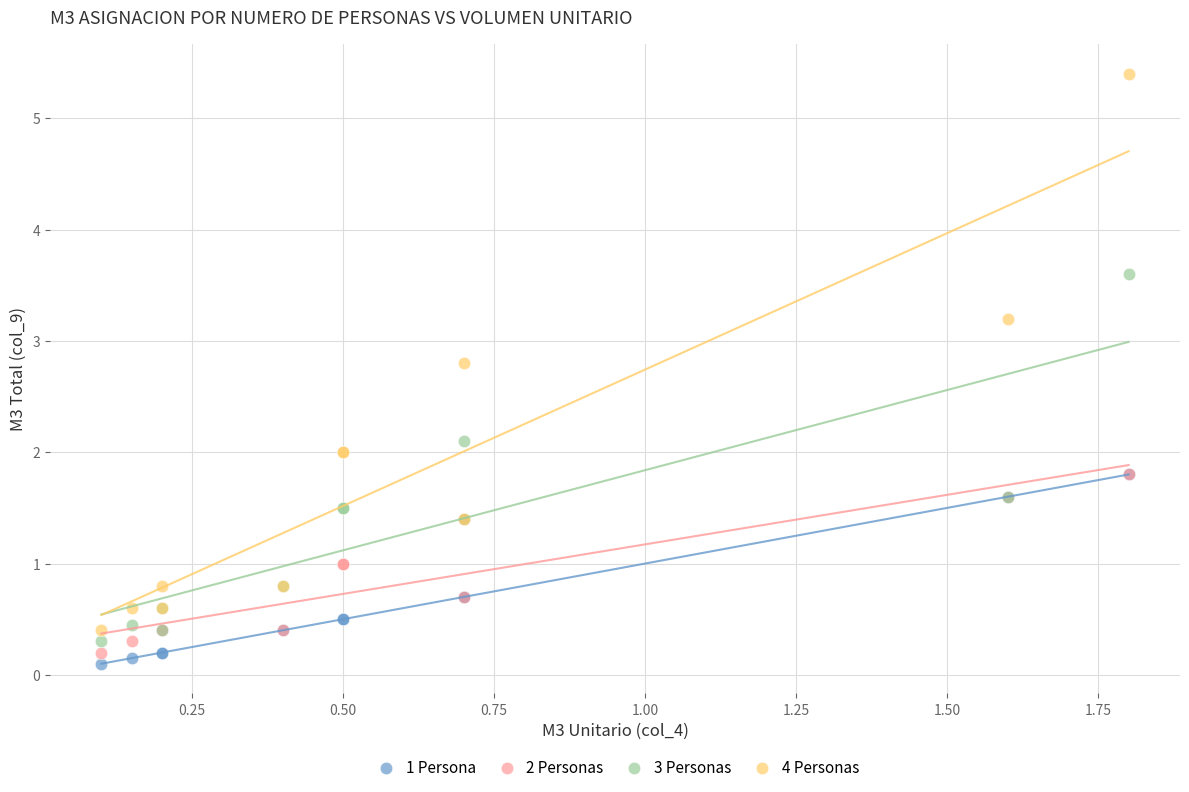

Which series has the widest spread of Y values?

4 Personas